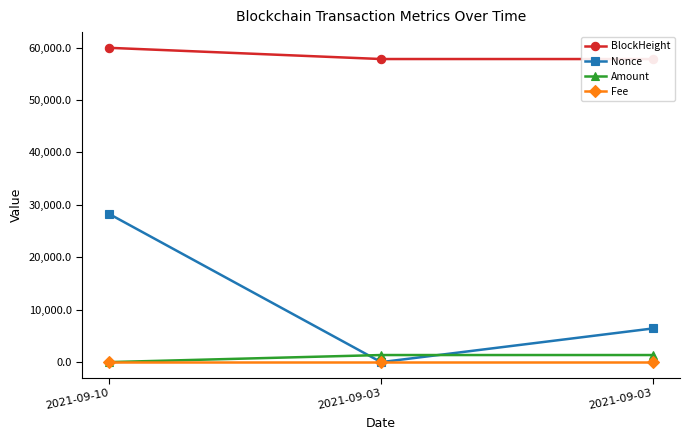

What is the value of the BlockHeight point at the 3rd from the left?

57817.0